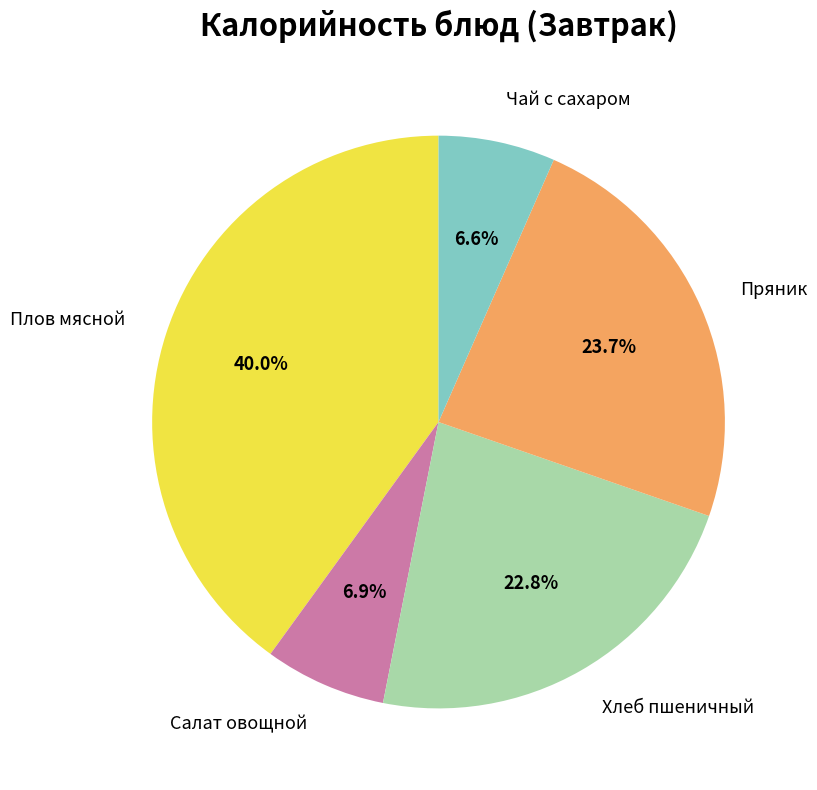

Is there any slice that represents more than half of the pie?

No